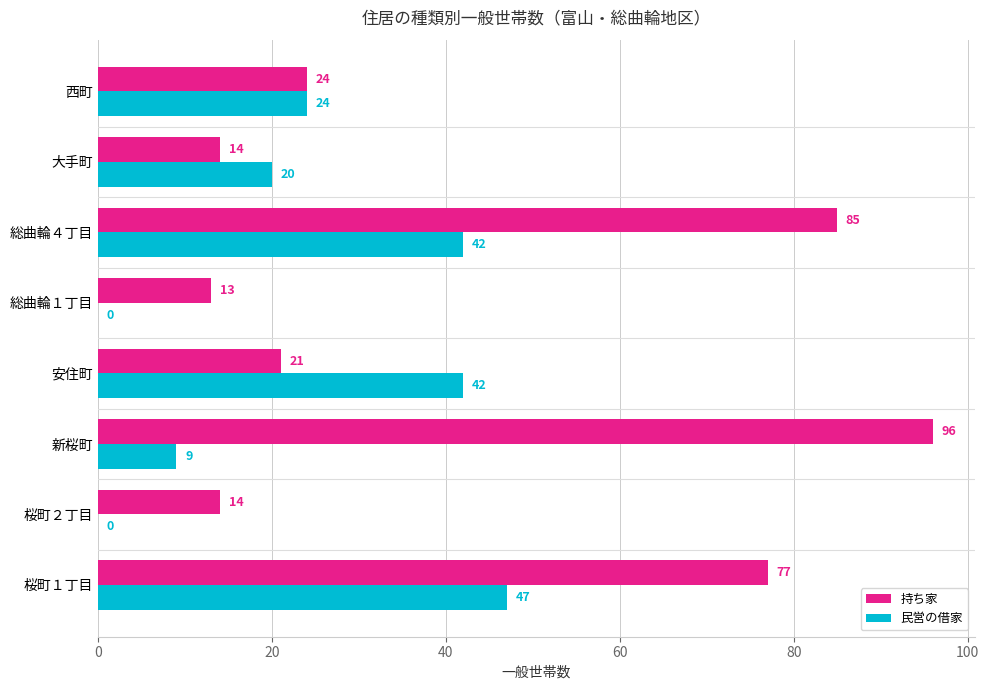

Is the value of 民営の借家 at 総曲輪４丁目 greater than the value of 持ち家 at 安住町?

Yes